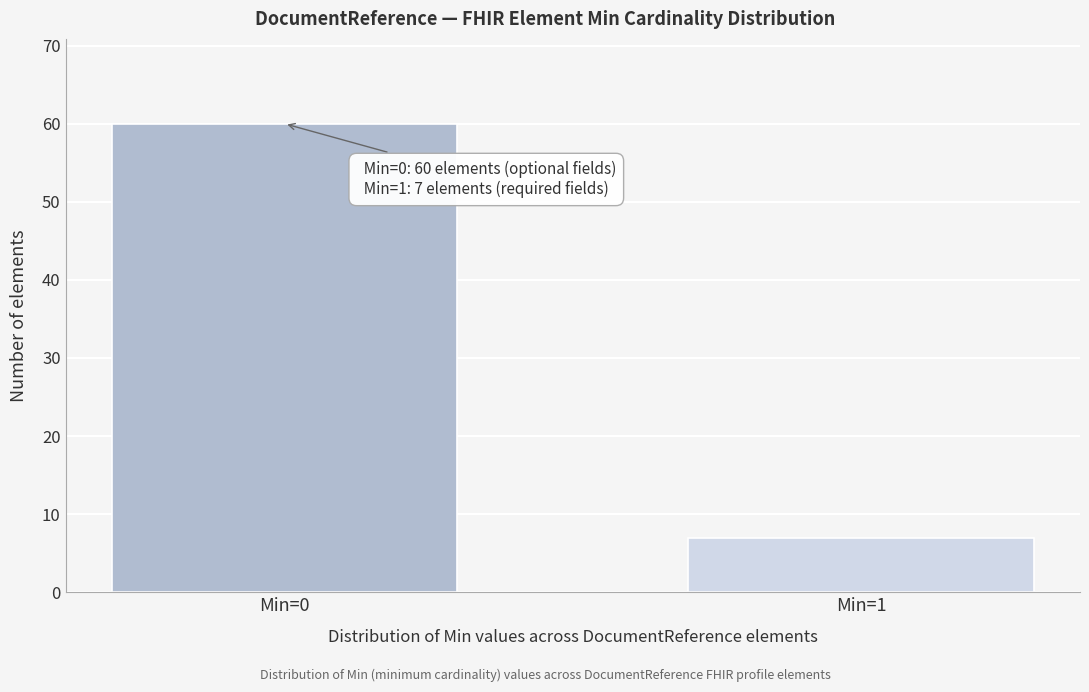

Reading left to right, list all the values displayed in this chart.

60	7